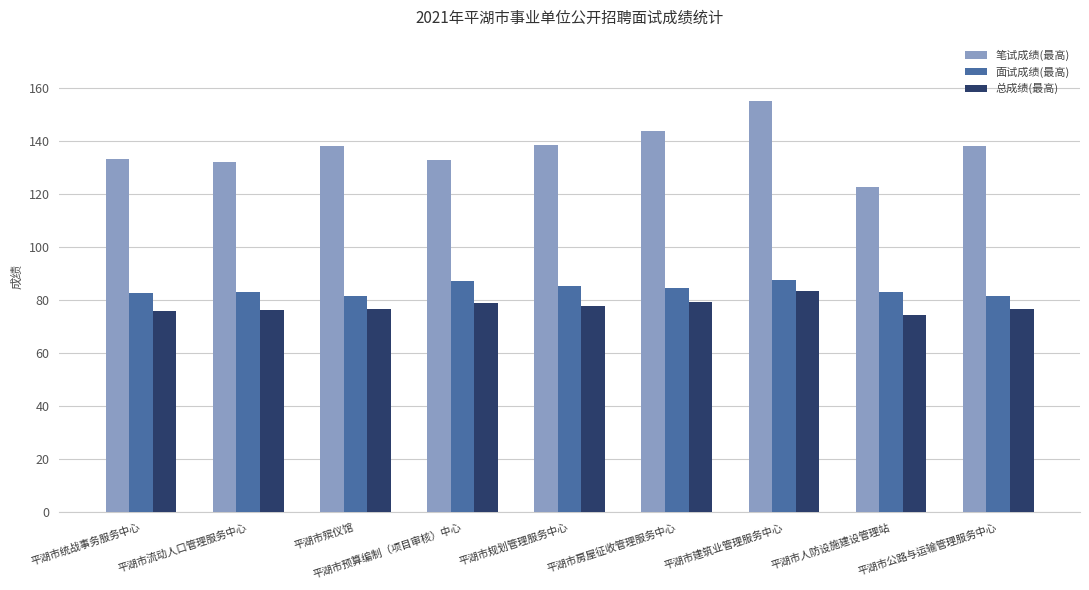

What is the spread (max minus min) of values at 平湖市殡仪馆?

61.7